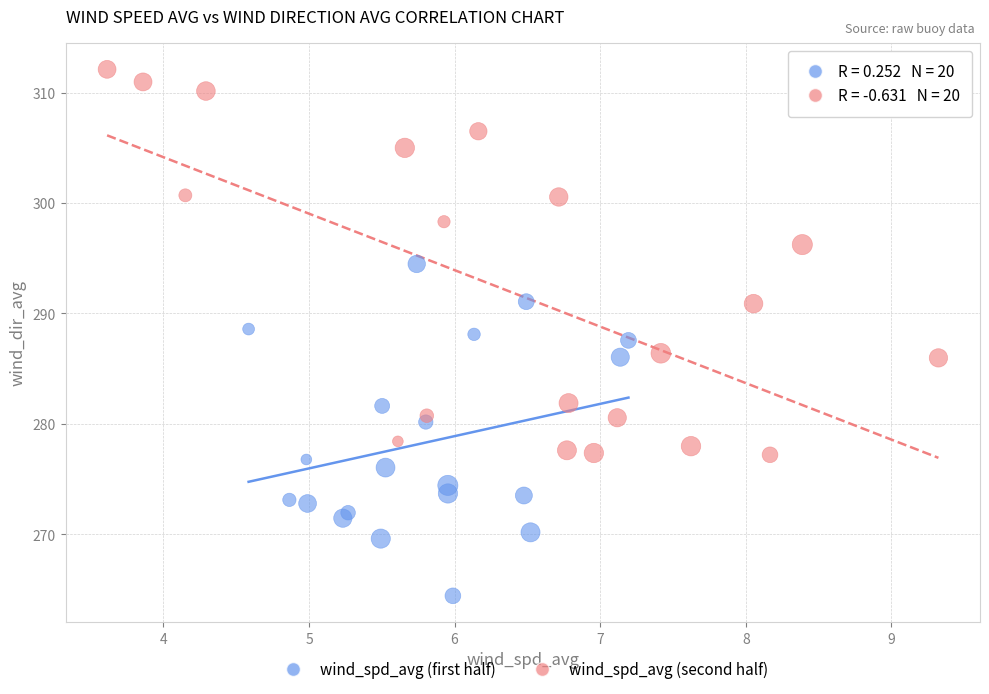

Which series has the widest spread of Y values?

wind_spd_avg (second half)